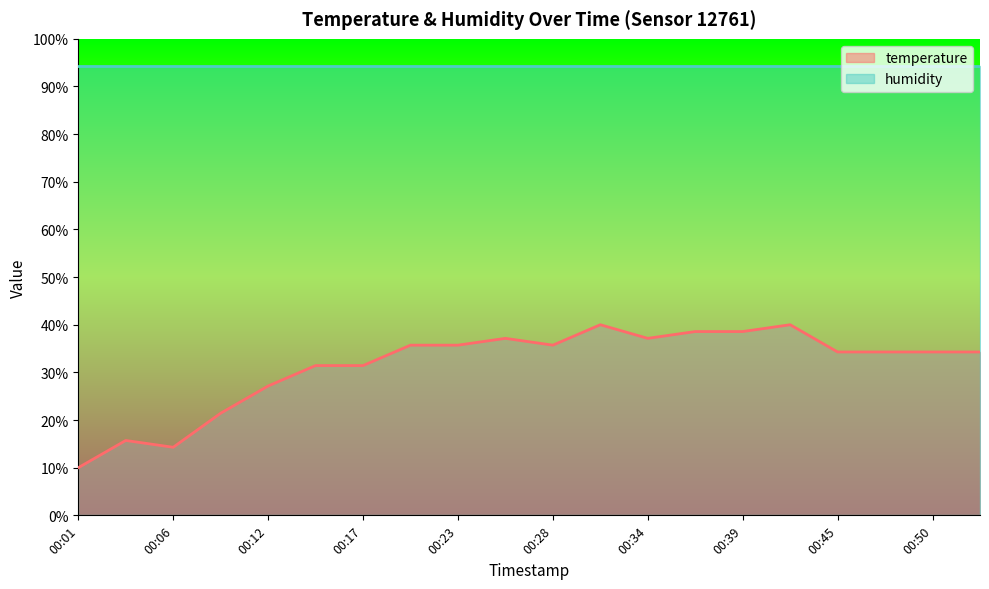

At which category does the data reach its first local valley?

00:06